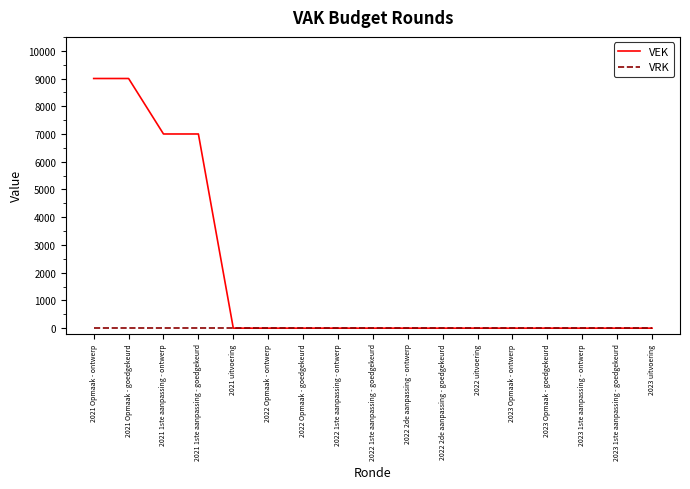

Reading right to left, extract all data points from this chart.

VEK: 2023 uitvoering=0	2023 1ste aanpassing - goedgekeurd=0	2023 1ste aanpassing - ontwerp=0	2023 Opmaak - goedgekeurd=0	2023 Opmaak - ontwerp=0	2022 uitvoering=0	2022 2de aanpassing - goedgekeurd=0	2022 2de aanpassing - ontwerp=0	2022 1ste aanpassing - goedgekeurd=0	2022 1ste aanpassing - ontwerp=0	2022 Opmaak - goedgekeurd=0	2022 Opmaak - ontwerp=0	2021 uitvoering=0	2021 1ste aanpassing - goedgekeurd=7000	2021 1ste aanpassing - ontwerp=7000	2021 Opmaak - goedgekeurd=9000	2021 Opmaak - ontwerp=9000
VRK: 2023 uitvoering=0	2023 1ste aanpassing - goedgekeurd=0	2023 1ste aanpassing - ontwerp=0	2023 Opmaak - goedgekeurd=0	2023 Opmaak - ontwerp=0	2022 uitvoering=0	2022 2de aanpassing - goedgekeurd=0	2022 2de aanpassing - ontwerp=0	2022 1ste aanpassing - goedgekeurd=0	2022 1ste aanpassing - ontwerp=0	2022 Opmaak - goedgekeurd=0	2022 Opmaak - ontwerp=0	2021 uitvoering=0	2021 1ste aanpassing - goedgekeurd=0	2021 1ste aanpassing - ontwerp=0	2021 Opmaak - goedgekeurd=0	2021 Opmaak - ontwerp=0